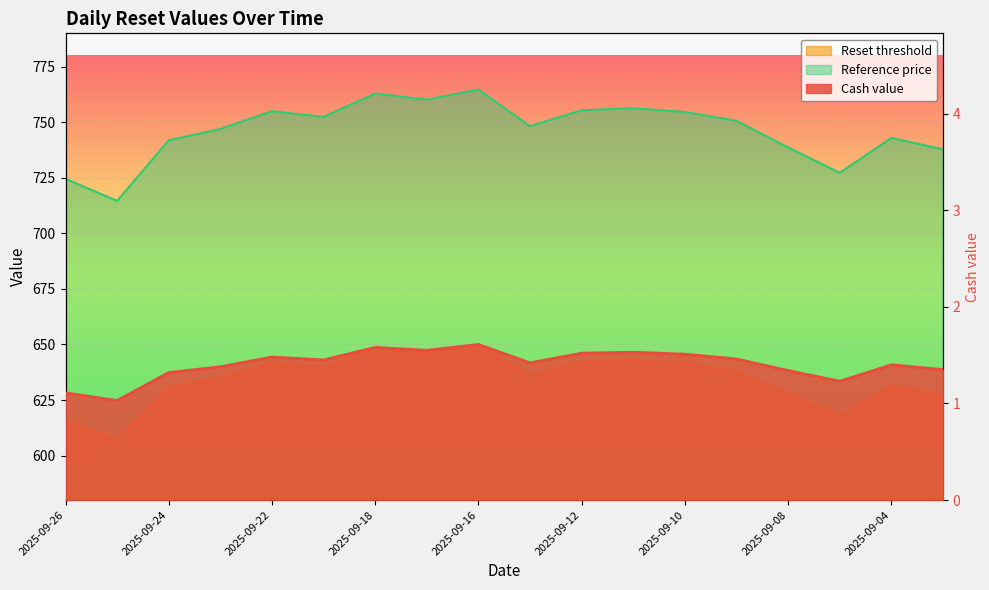

Is it true that Reference price equals 322.0 at 2025-09-24?

False